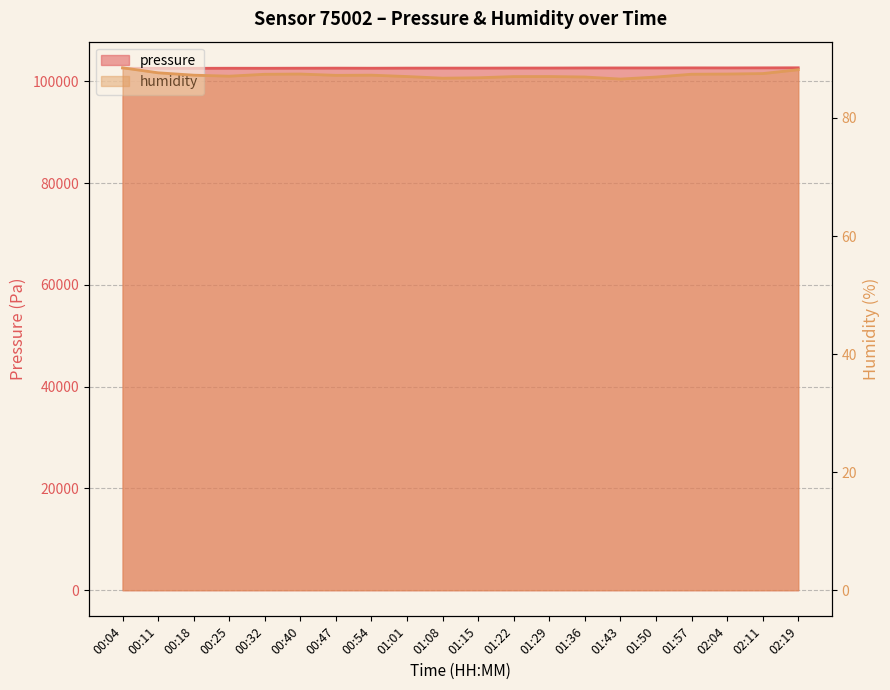

Where is the first local maximum for humidity?

00:40